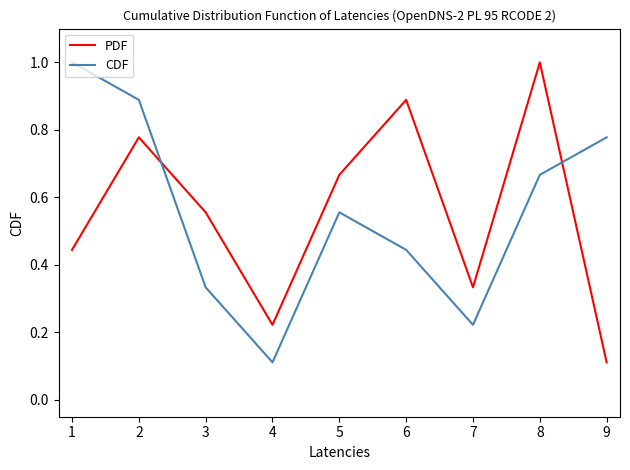

At how many categories does at least one series exceed 0?

9